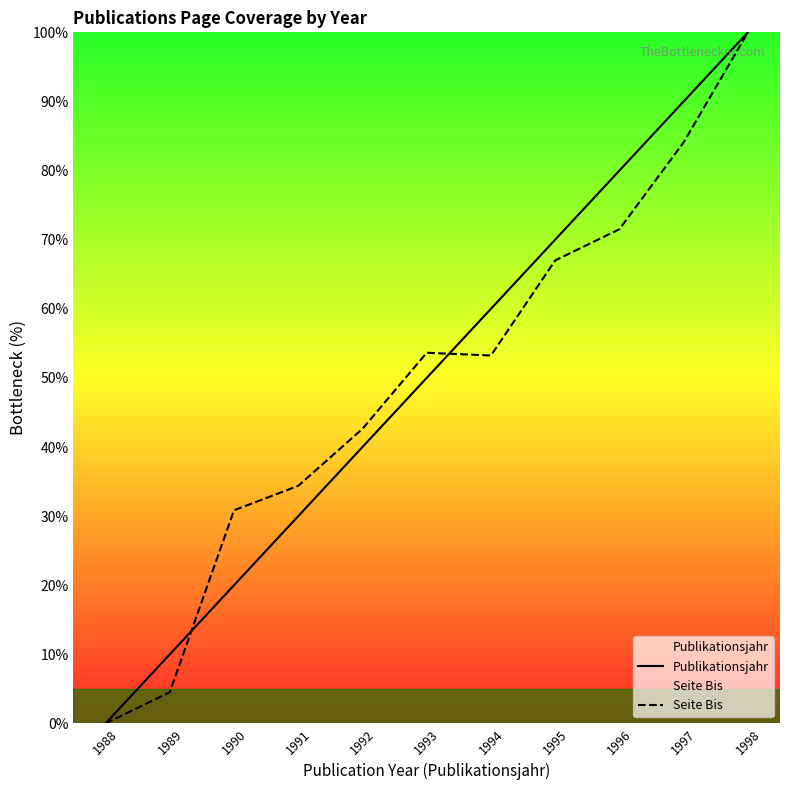

What is the value of the Publikationsjahr point at the 8th from the left?

70.0